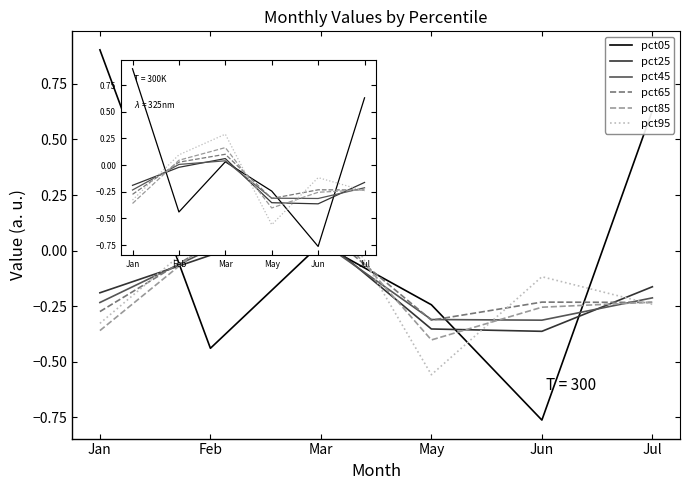

What position from the left is Mar?

3